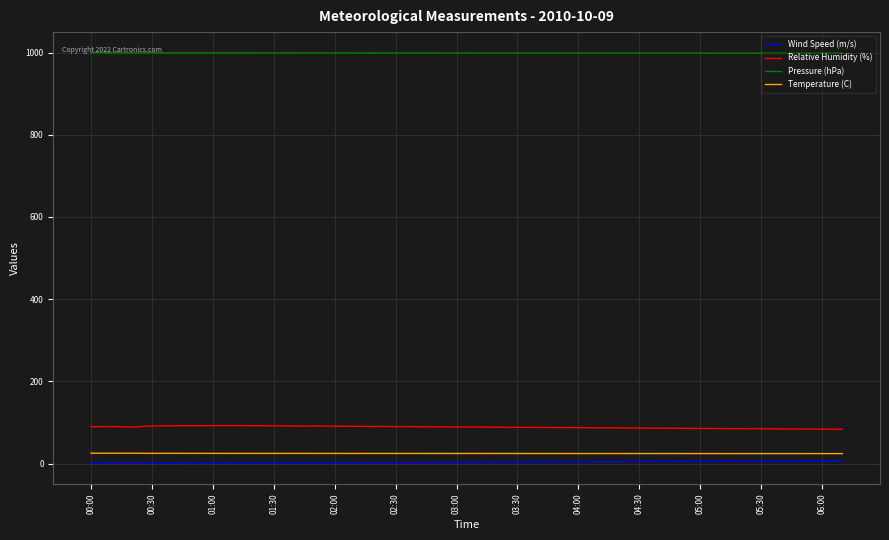

Which series has the largest total across all categories?

Pressure (hPa)